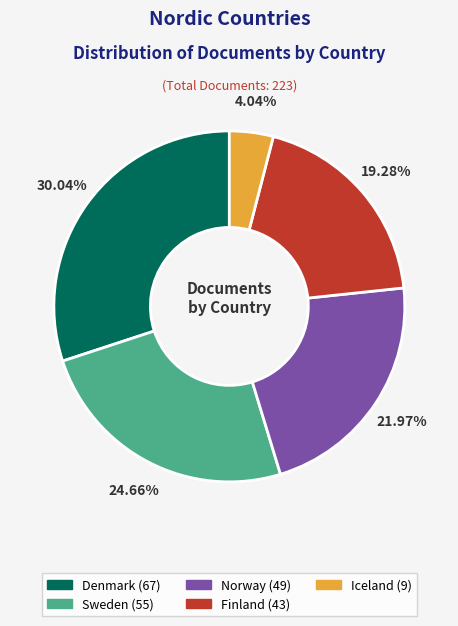

To the nearest percent, what is the average slice percentage?

20%